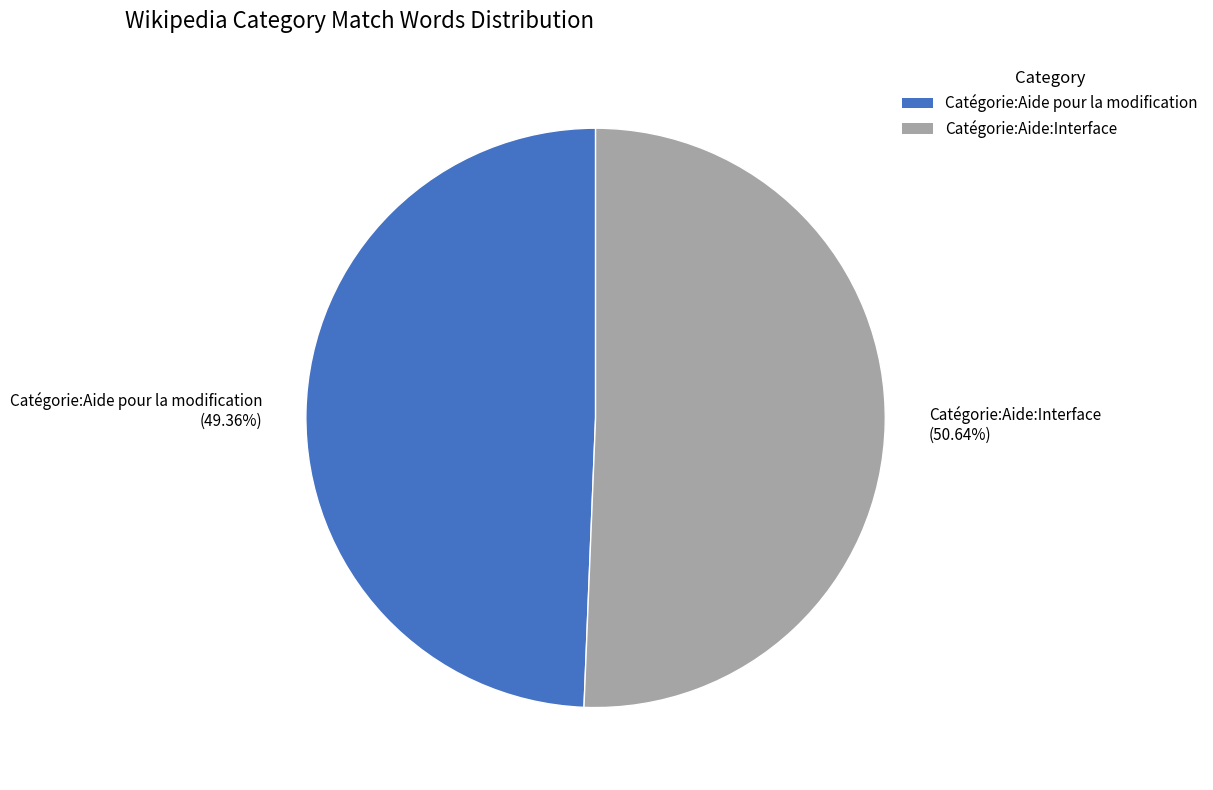

Is Catégorie:Aide pour la modification the majority of the pie?

No